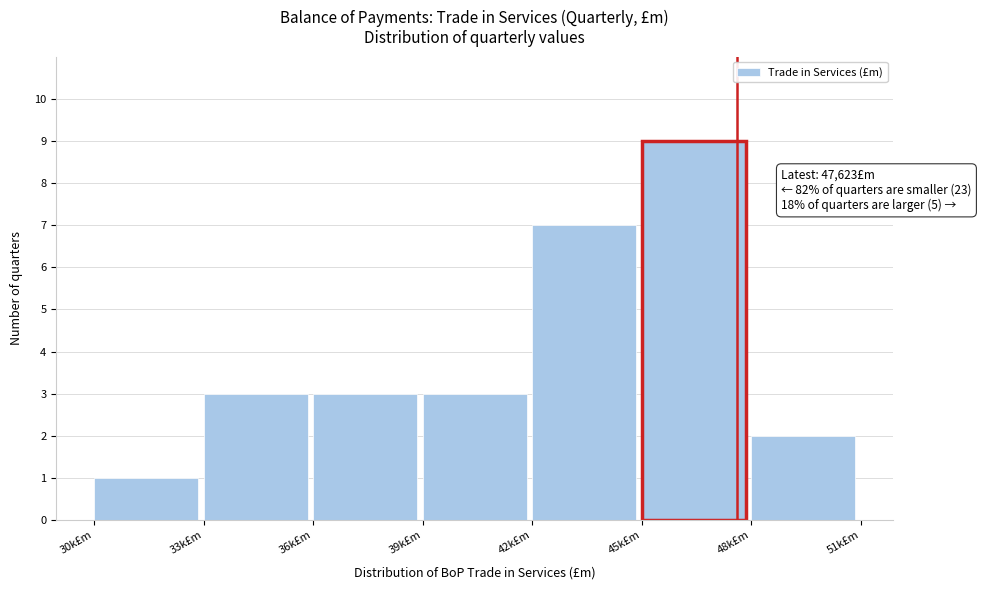

Reading left to right, list all the values displayed in this chart.

30k£m=1	33k£m=3	36k£m=3	39k£m=3	42k£m=7	45k£m=9	48k£m=2